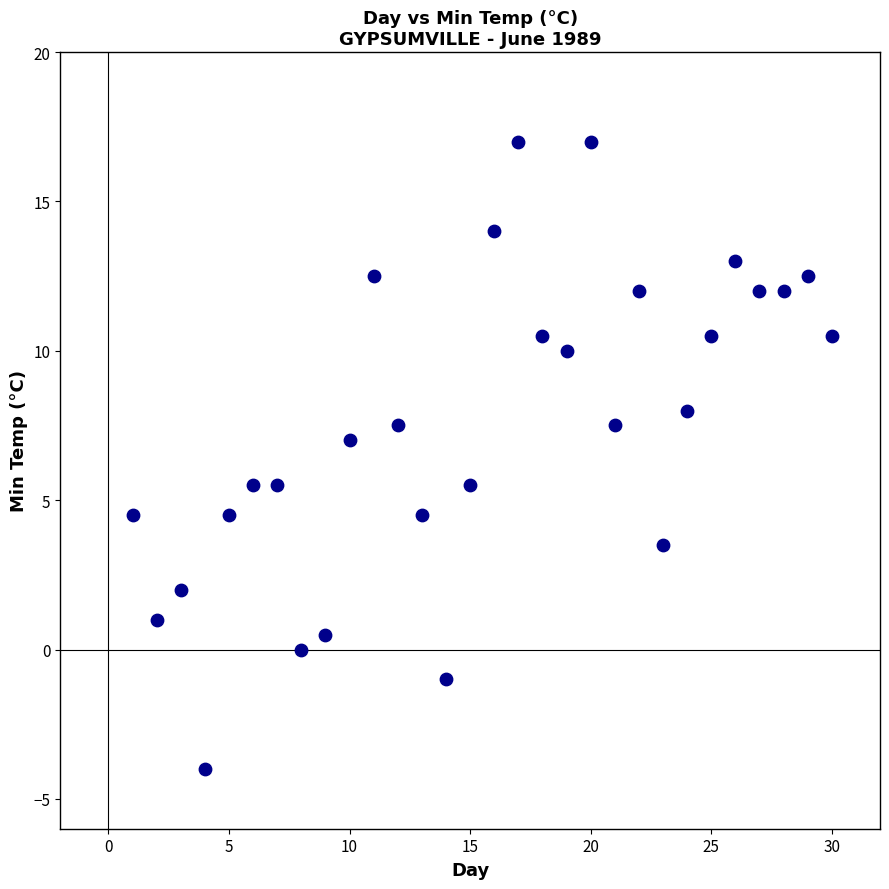

What is the range of Y values (max minus min)?

21.0